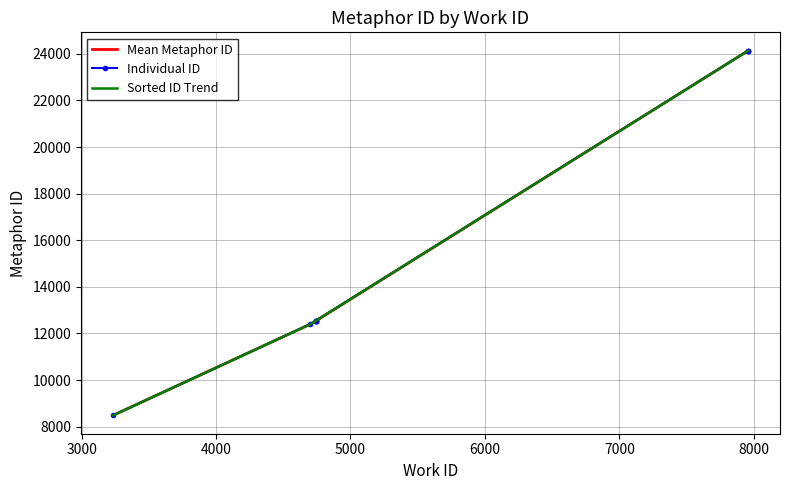

How many lines are shown in the chart?

1